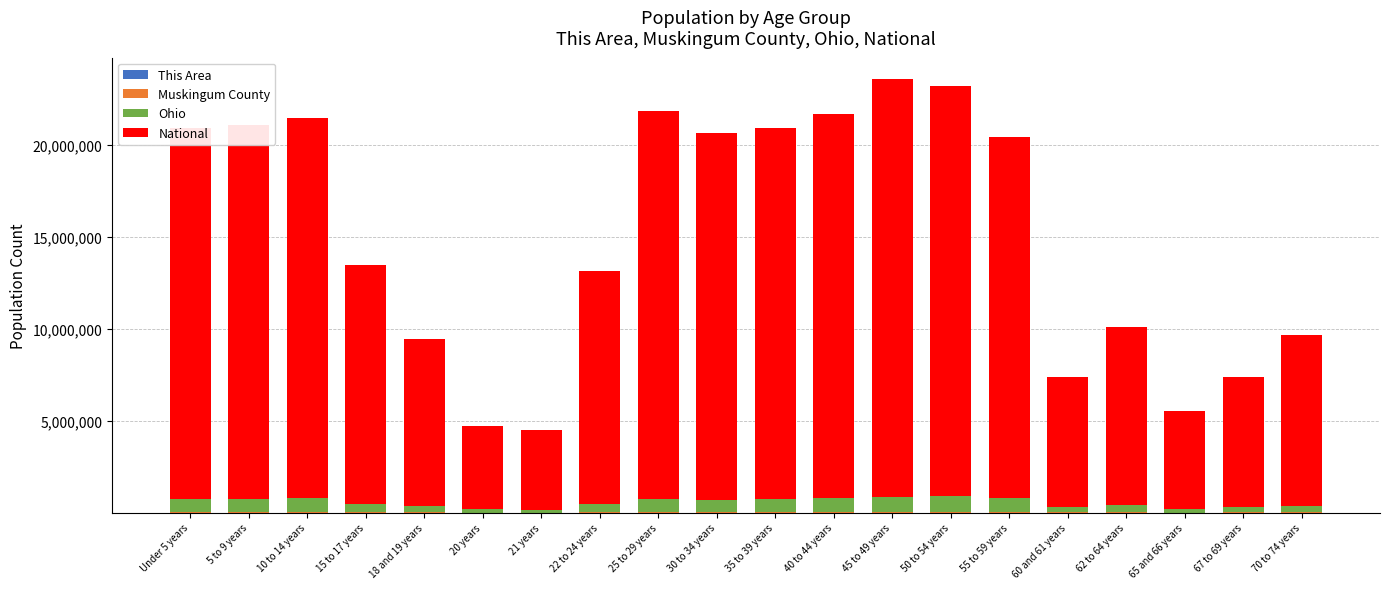

What is the difference between the maximum and minimum values in the National series?

18354297